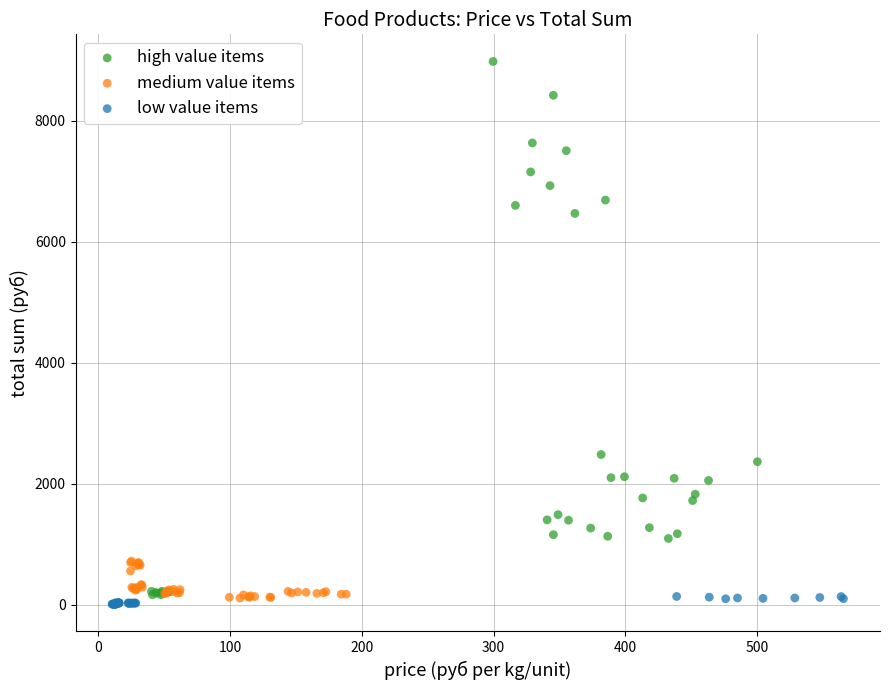

Which series has the widest spread of Y values?

high value items